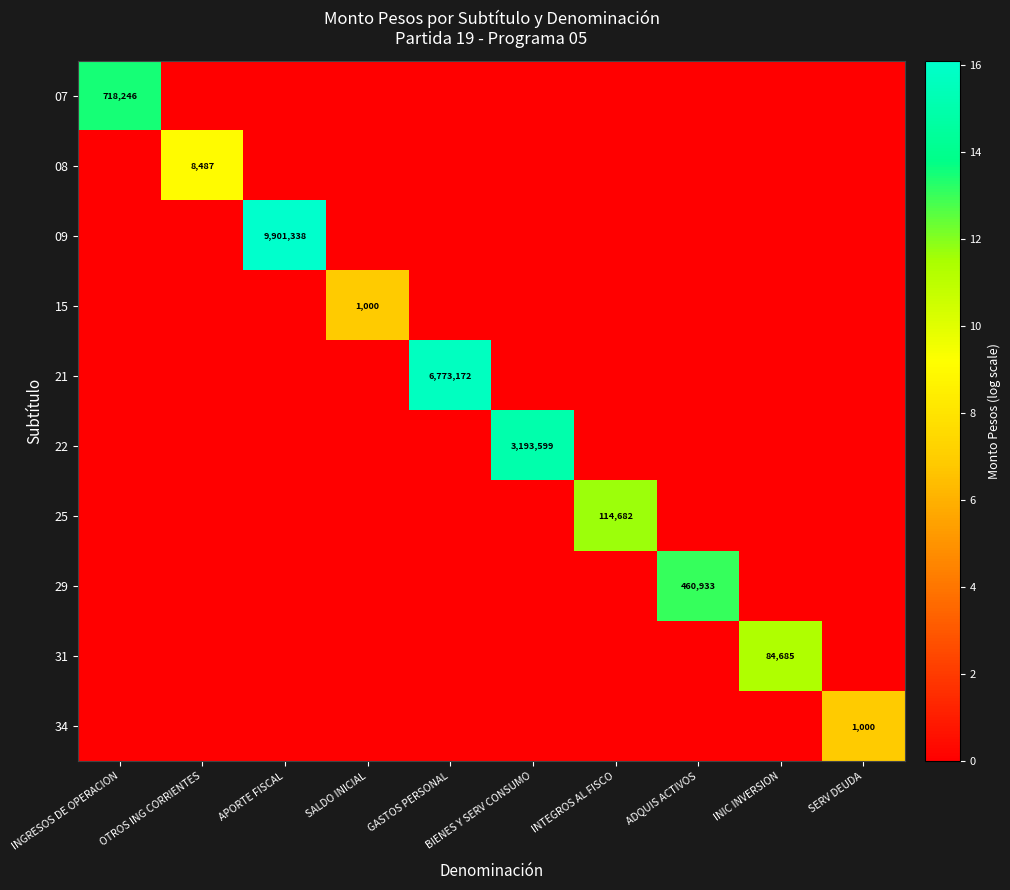

The value of 09 at SERV DEUDA is 0.0. True or false?

True